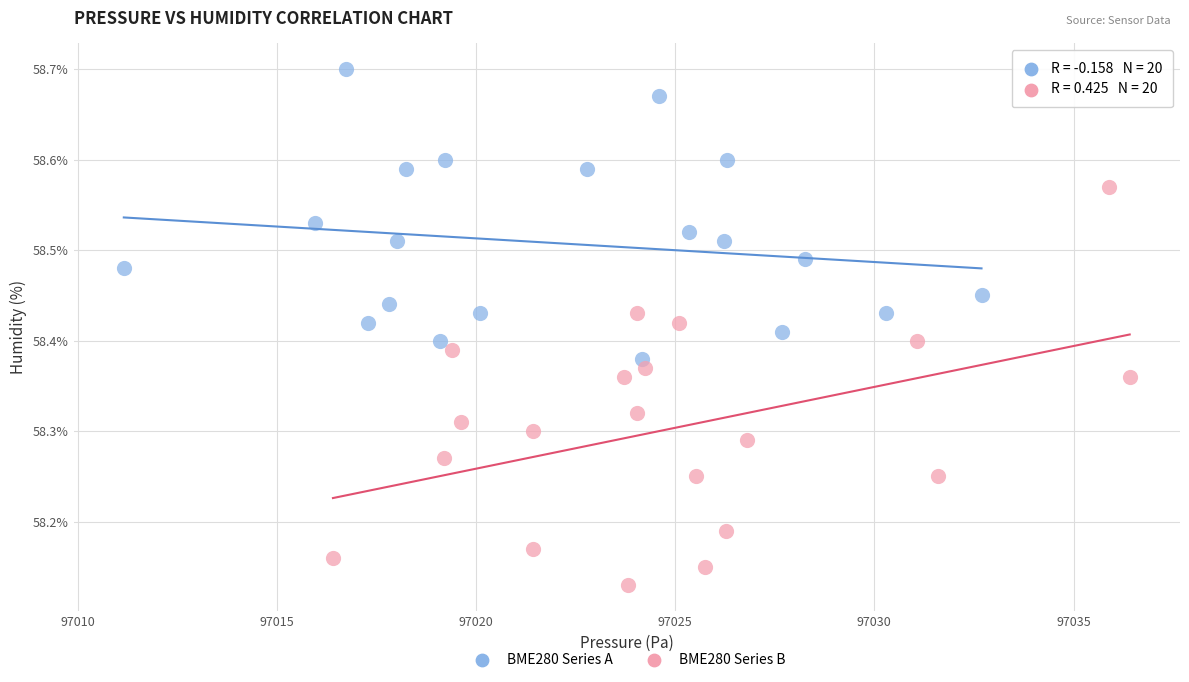

Which series contains the highest Y value?

BME280 Series A